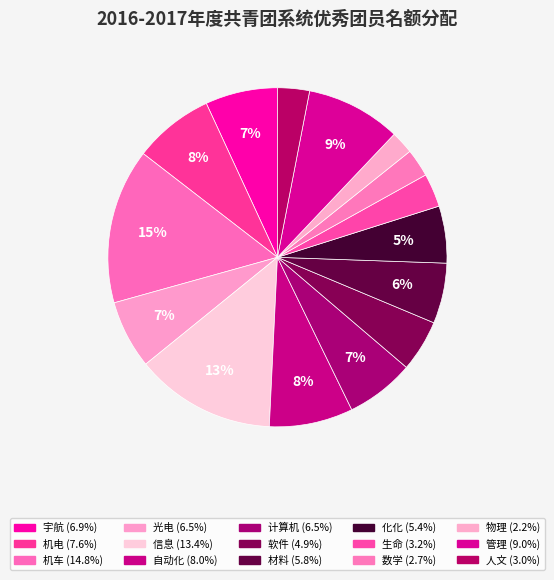

Rank the categories by value from highest to lowest.

机车, 信息, 管理, 自动化, 机电, 宇航, 计算机, 光电, 材料, 化化, 软件, 生命, 人文, 数学, 物理